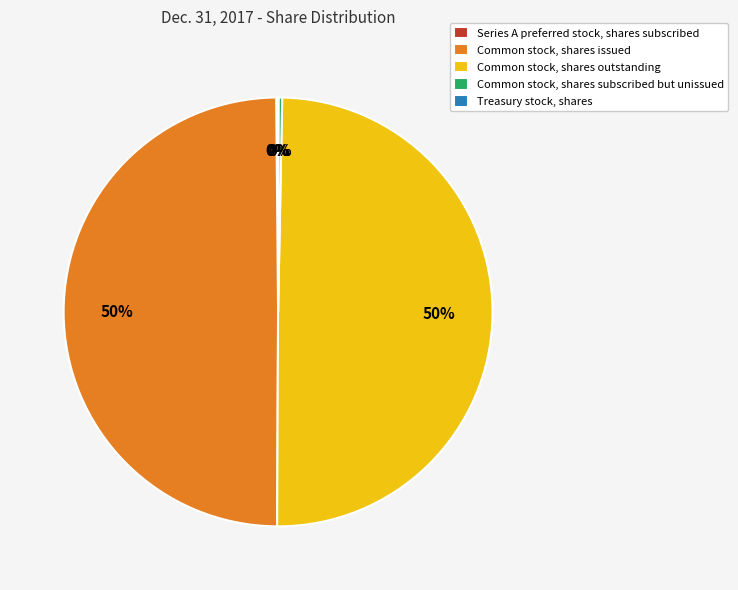

To the nearest percent, what is the difference between the largest and smallest slice percentages?

50%